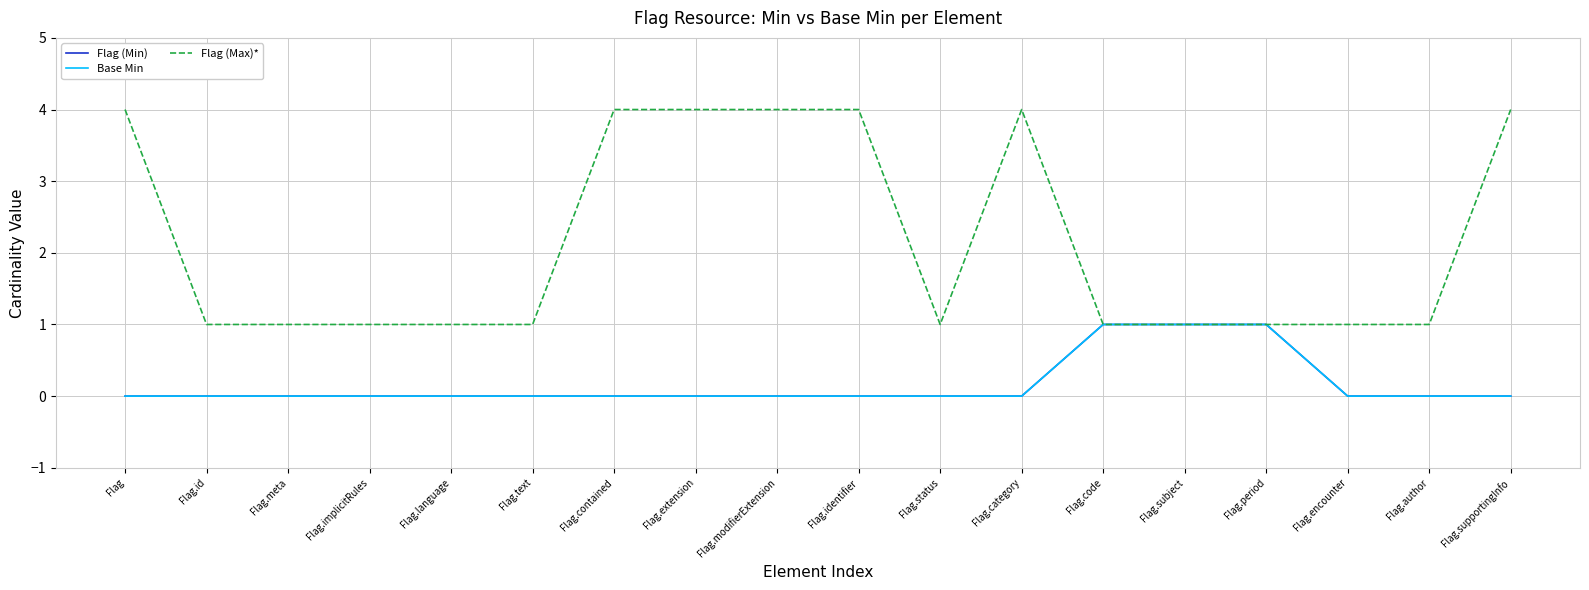

What value does the Base Min series have at Flag.subject?

1